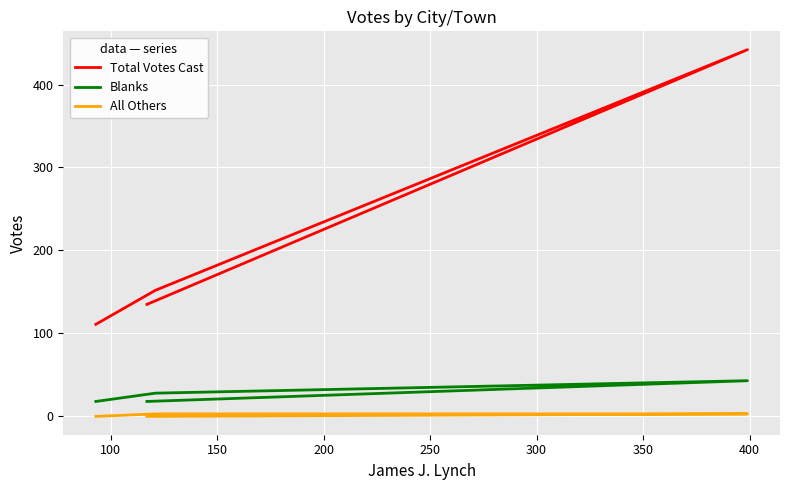

How many values in the All Others series are below 3?

2